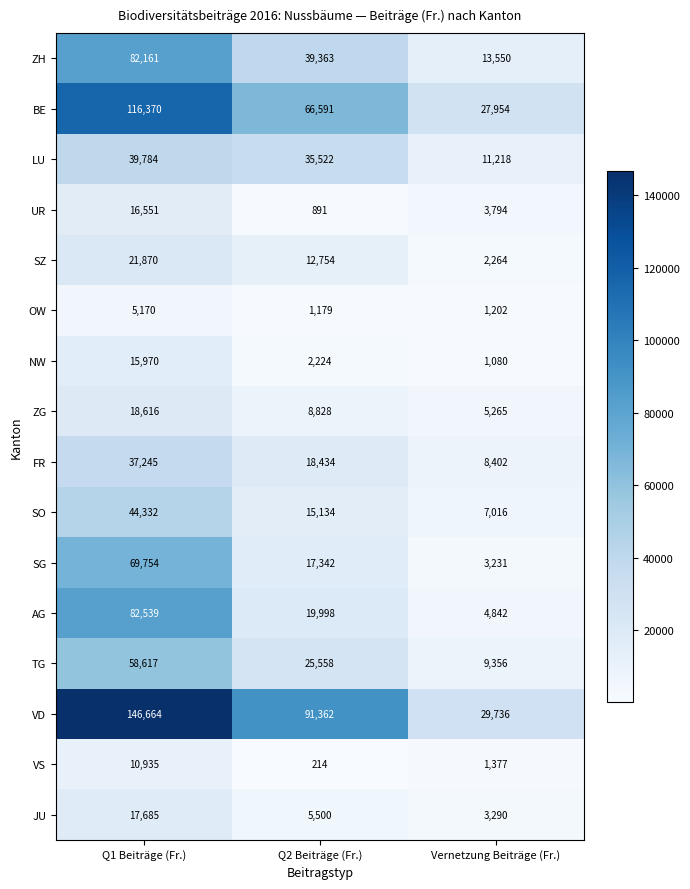

What is the difference between the UR values at Q1 Beiträge (Fr.) and Q2 Beiträge (Fr.)?

15660